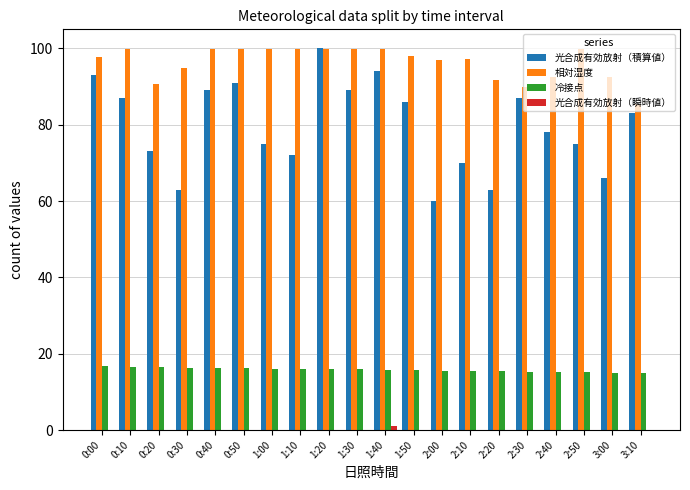

Which series has the largest total across all categories?

相対湿度